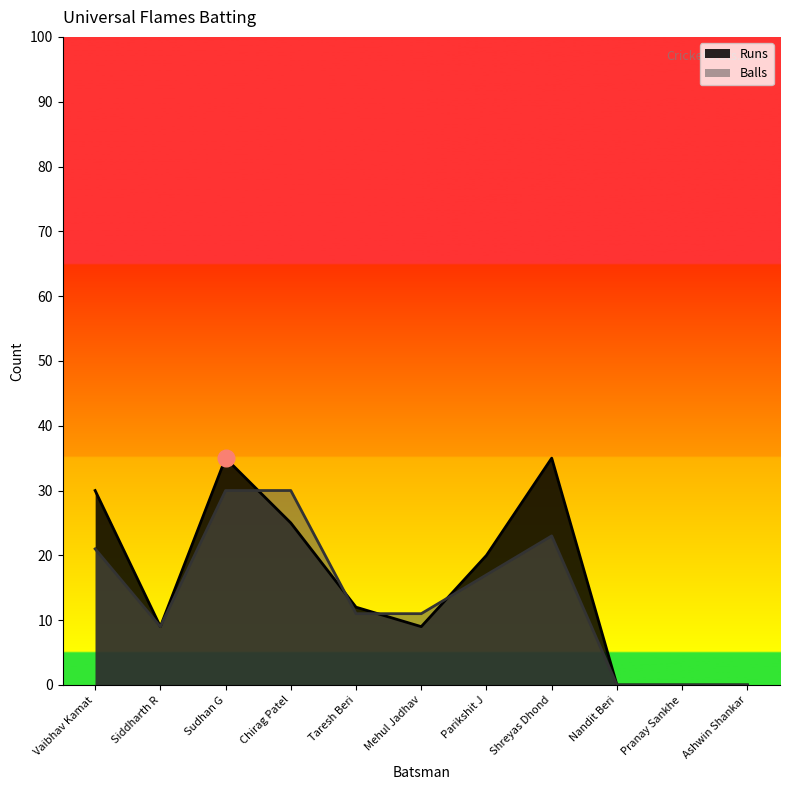

Between which two adjacent categories do Runs and Balls first intersect?

Sudhan G and Chirag Patel